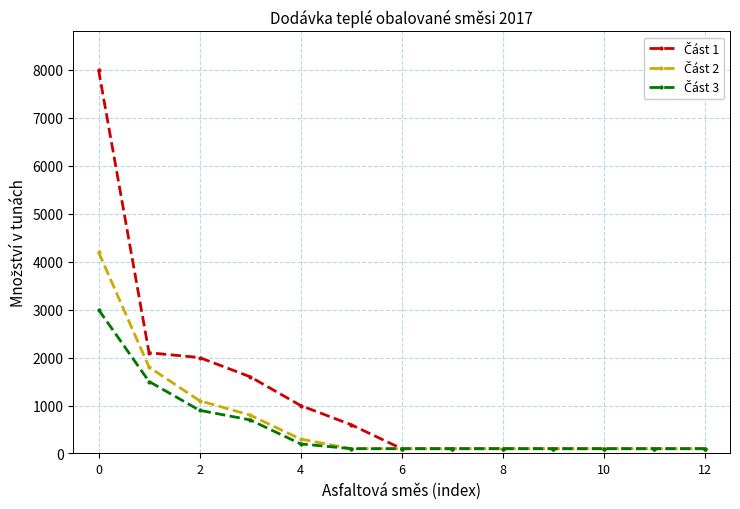

At how many categories does at least one series exceed 1353?

4